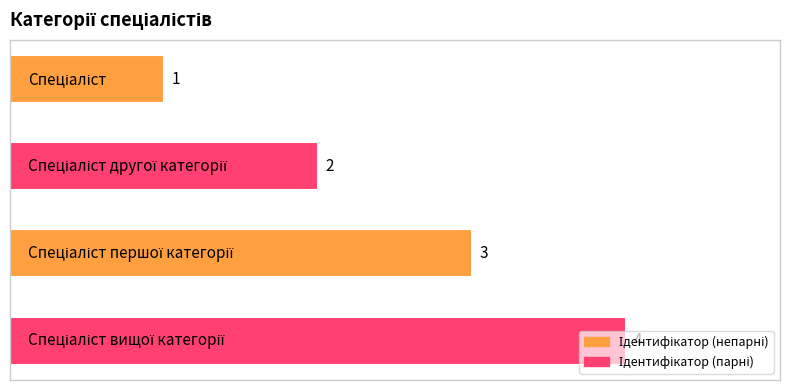

Count the values in the range 2 to 4.

3